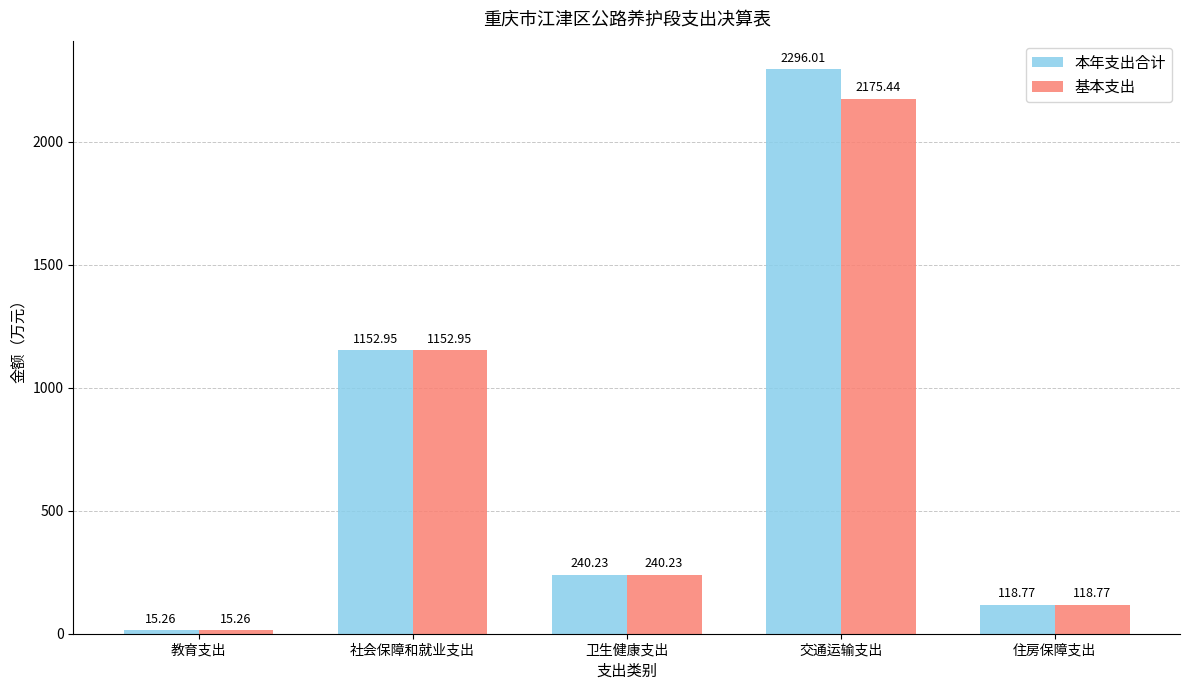

The value of 基本支出 at 教育支出 is 15.3. True or false?

True